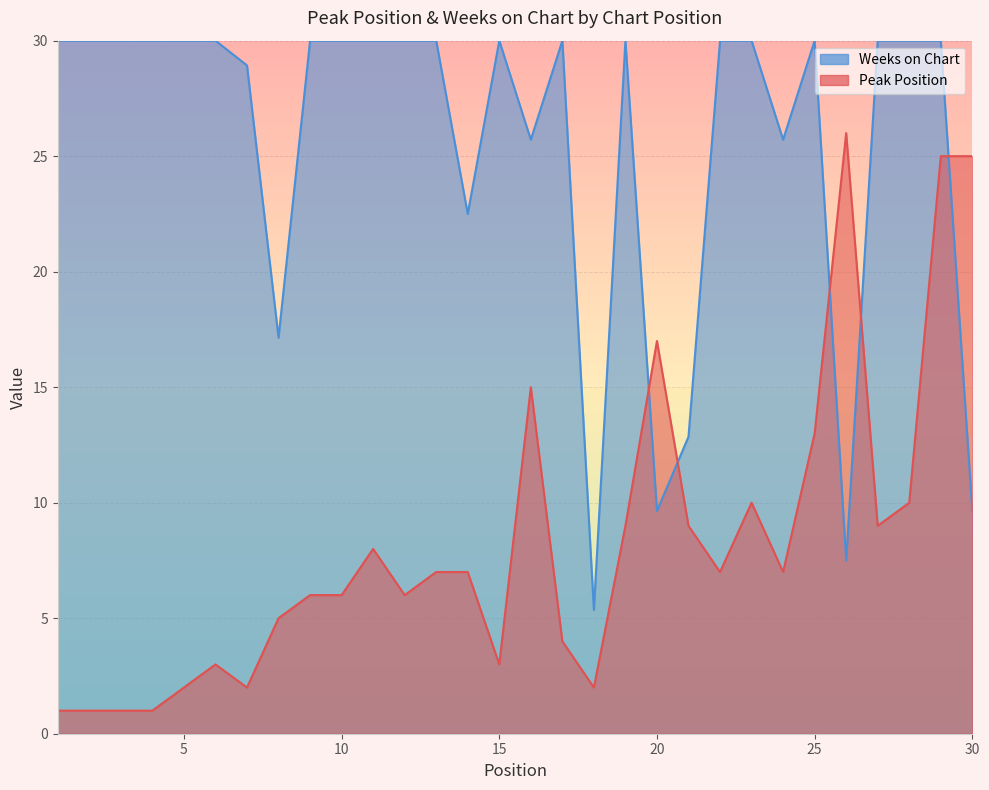

Reading left to right, list all the values displayed in this chart.

Weeks on Chart (line): 30.0	30.0	30.0	30.0	30.0	30.0	28.9	17.1	30.0	30.0	30.0	30.0	30.0	22.5	30.0	25.7	30.0	5.4	30.0	9.6	12.9	30.0	30.0	25.7	30.0	7.5	30.0	30.0	30.0	9.6
Peak Position (line): 1.0	1.0	1.0	1.0	2.0	3.0	2.0	5.0	6.0	6.0	8.0	6.0	7.0	7.0	3.0	15.0	4.0	2.0	9.0	17.0	9.0	7.0	10.0	7.0	13.0	26.0	9.0	10.0	25.0	25.0